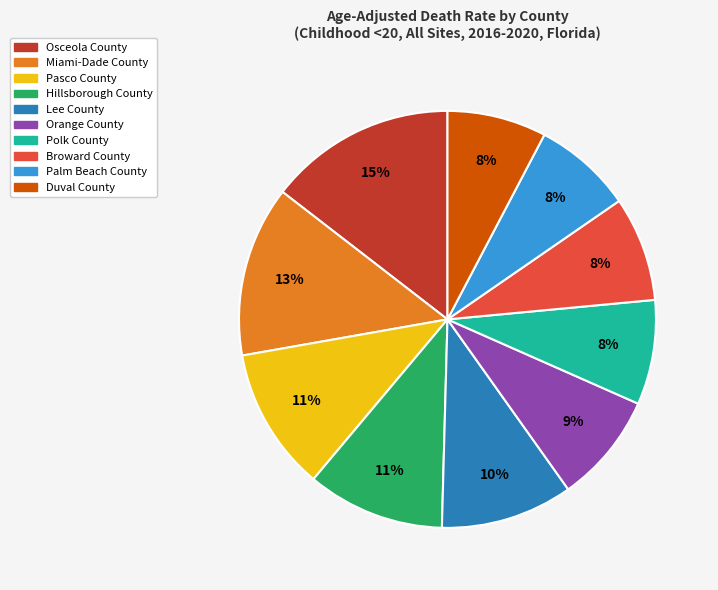

To the nearest percent, what percentage of the pie is Pasco County?

11%